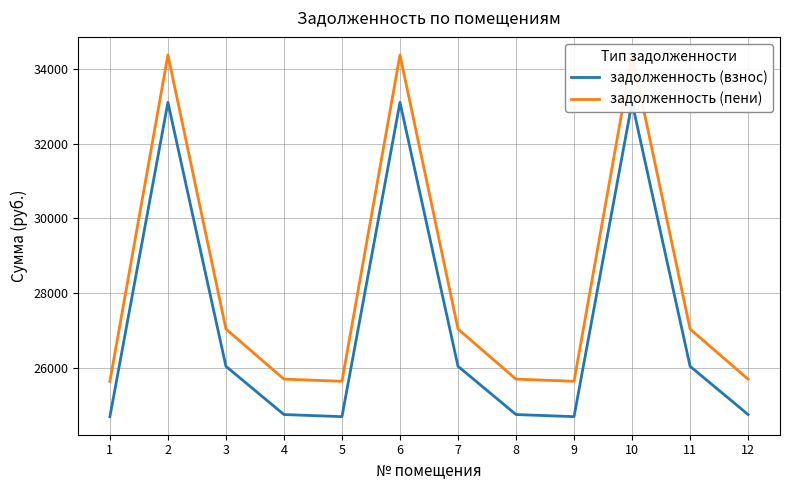

Where is the first local maximum for задолженность (взнос)?

2